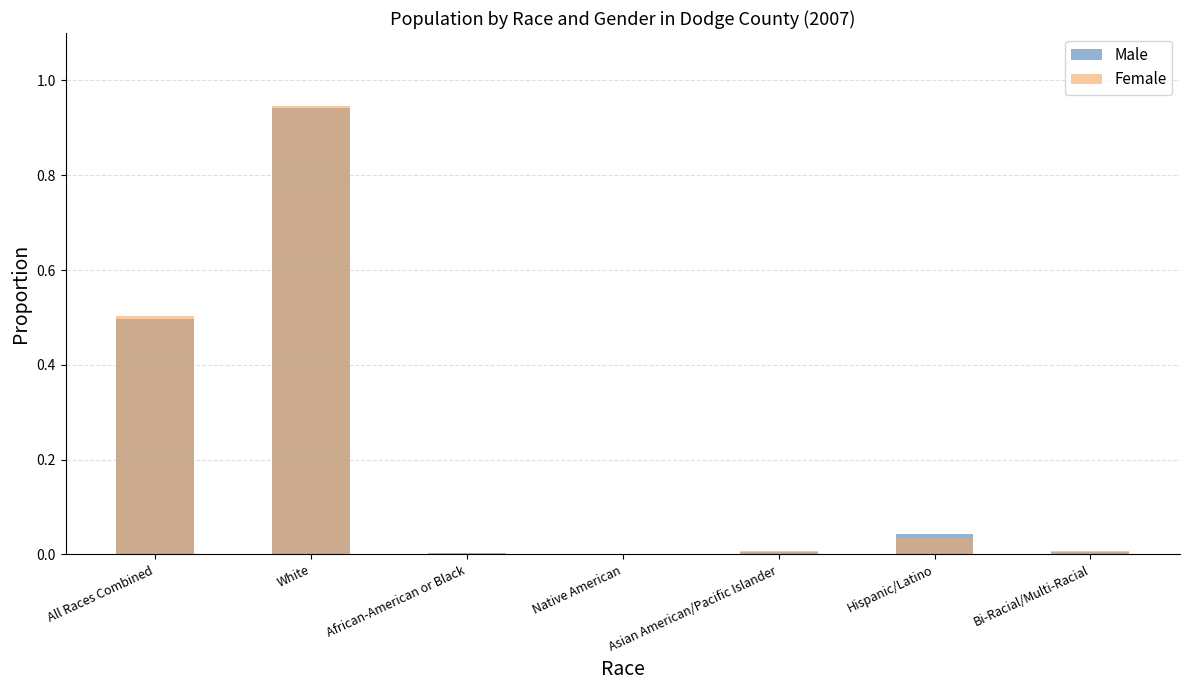

How many data points does each series have?

7